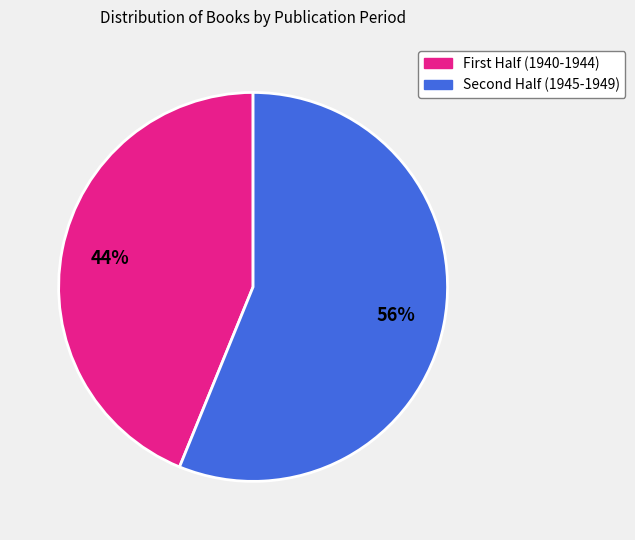

To the nearest percent, what is the difference between the largest and smallest slice percentages?

12%